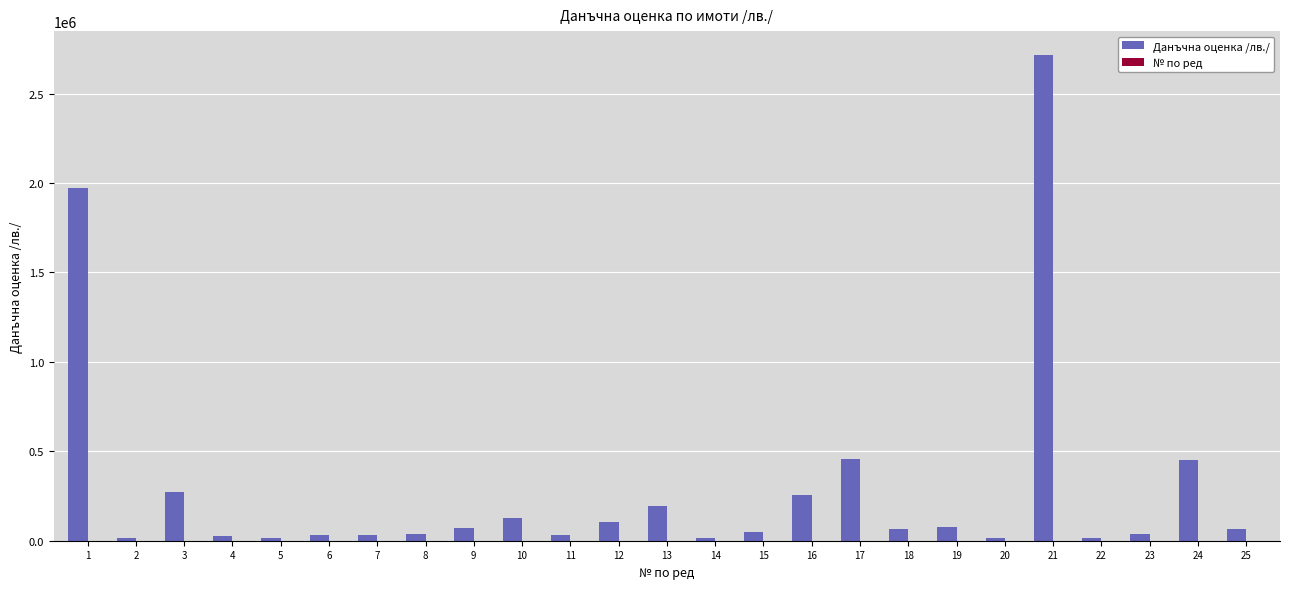

At which category is the sum across all series the highest?

21